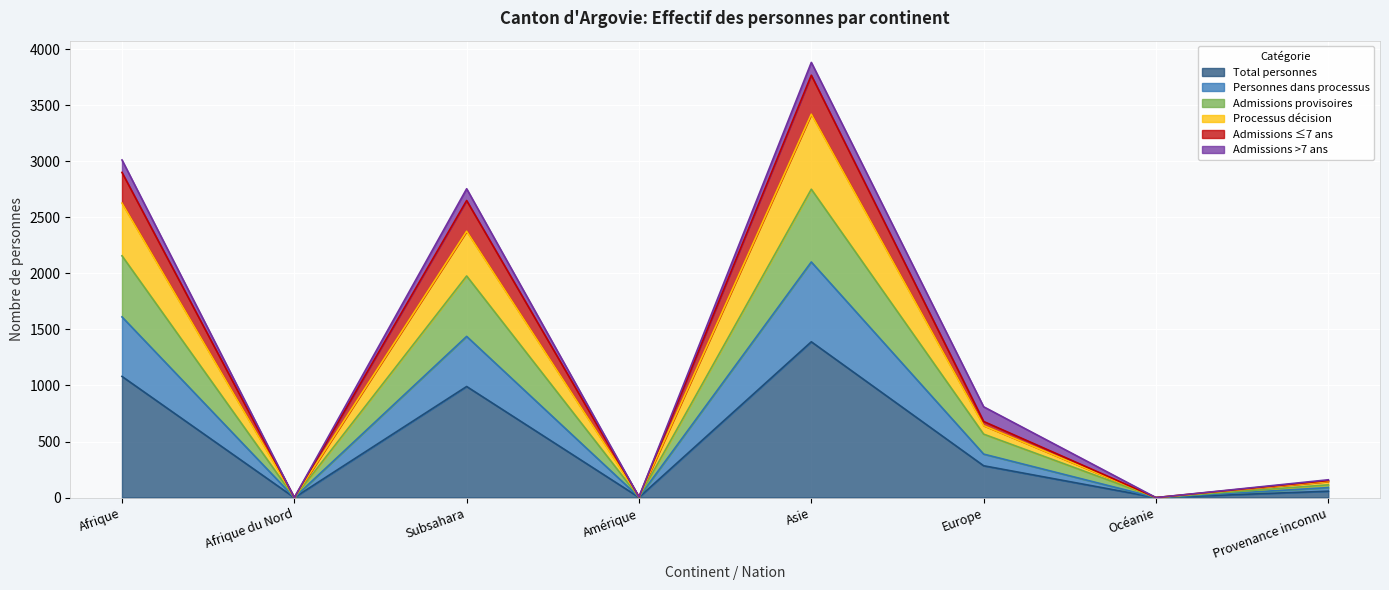

At which label does Total personnes reach its peak?

Asie